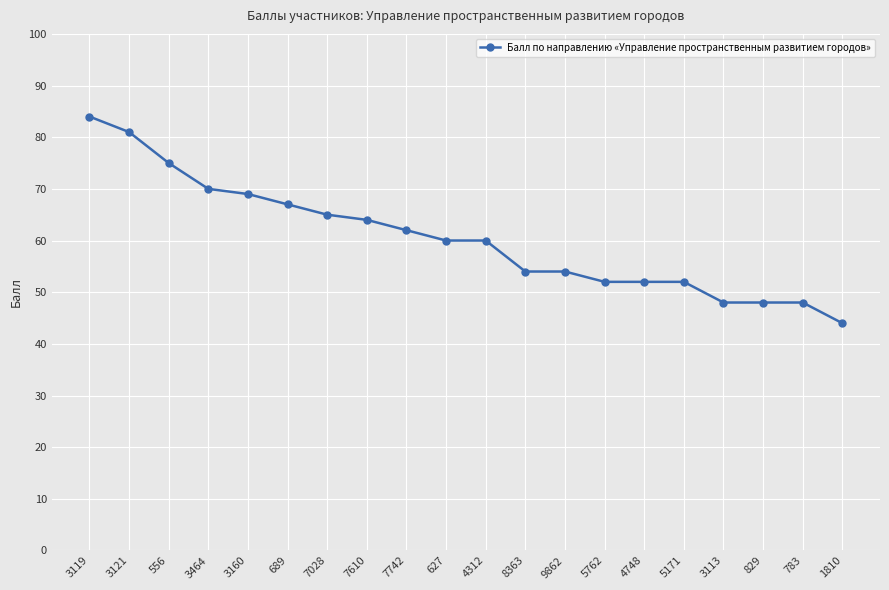

Does the chart display data point markers on the line(s)?

Yes